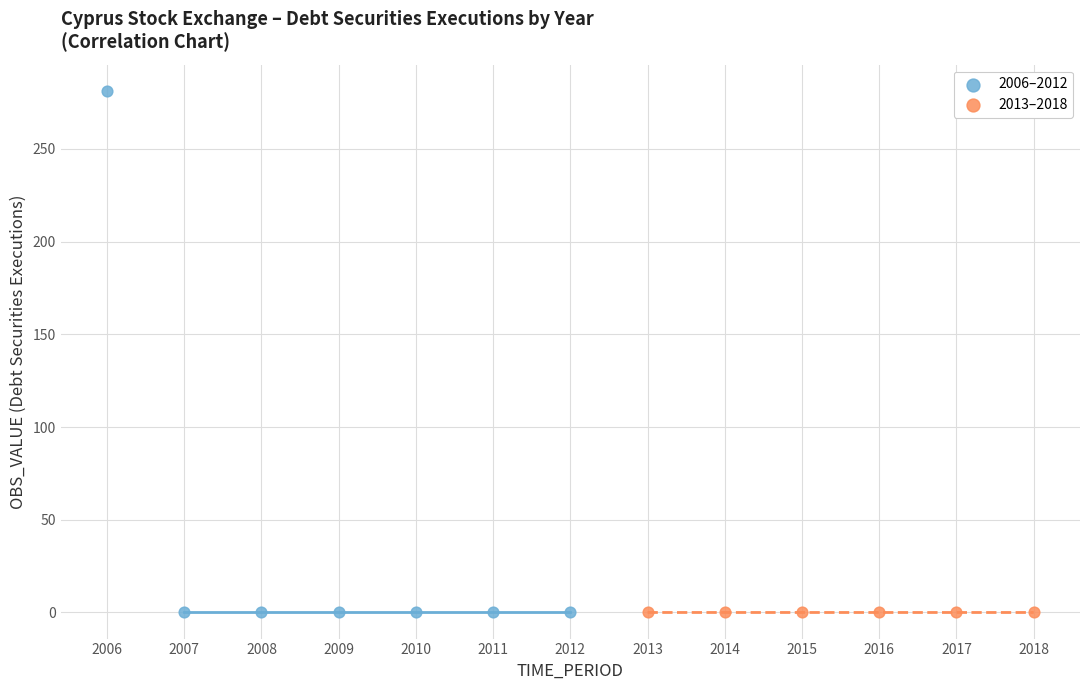

Which series has the widest spread of Y values?

2006–2012